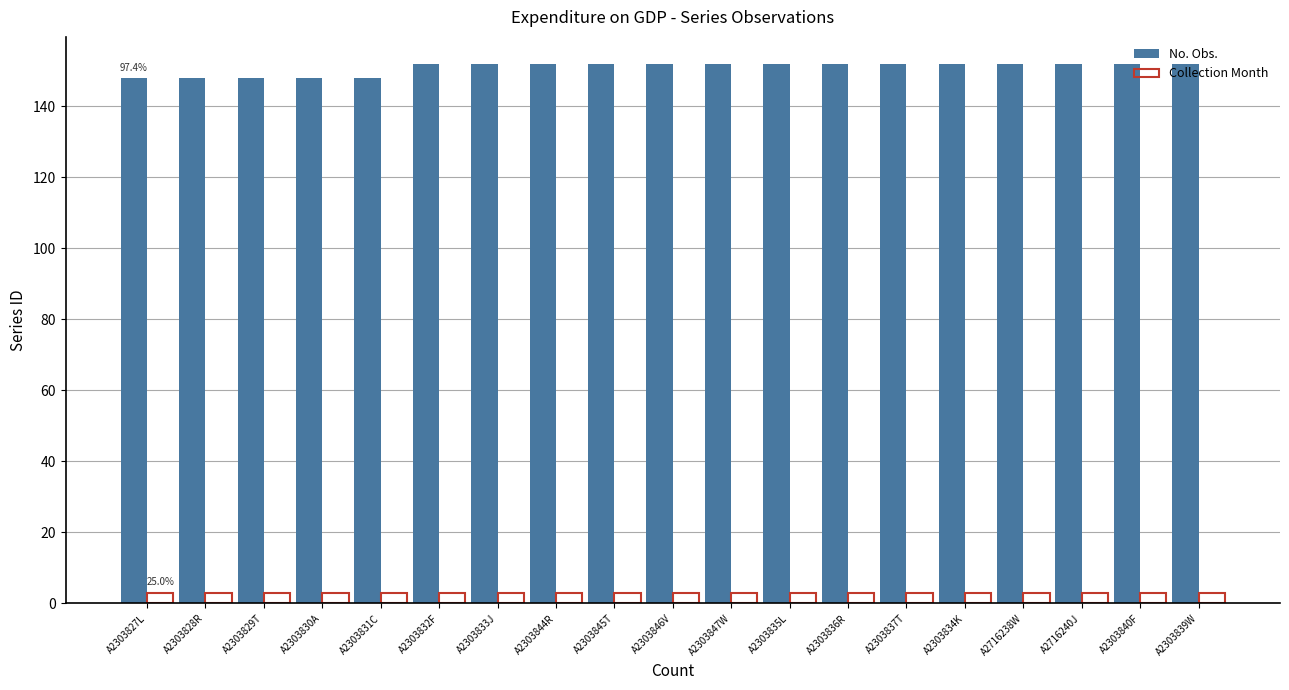

Which series has the widest spread of values?

No. Obs.